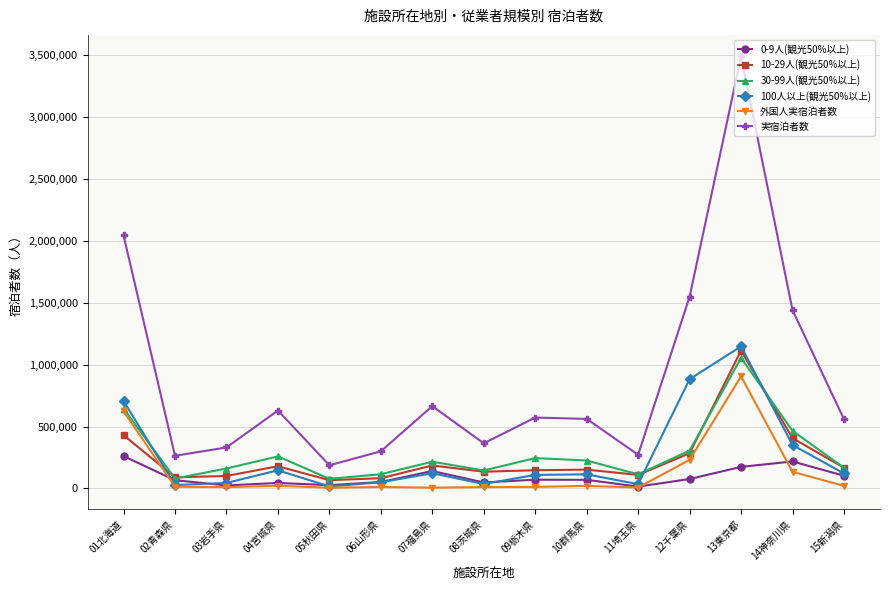

The 30-99人(観光50%以上) series shows 216070 at 07福島県. True or false?

True